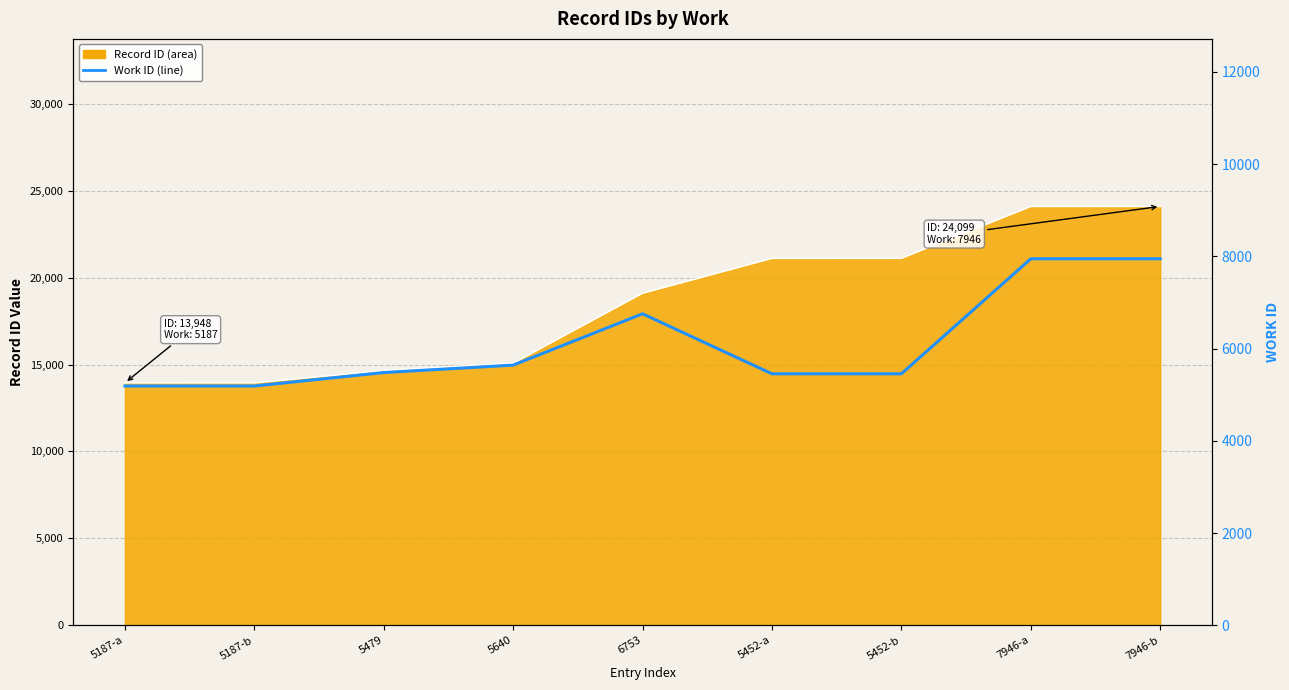

How many values exceed 5479?

4